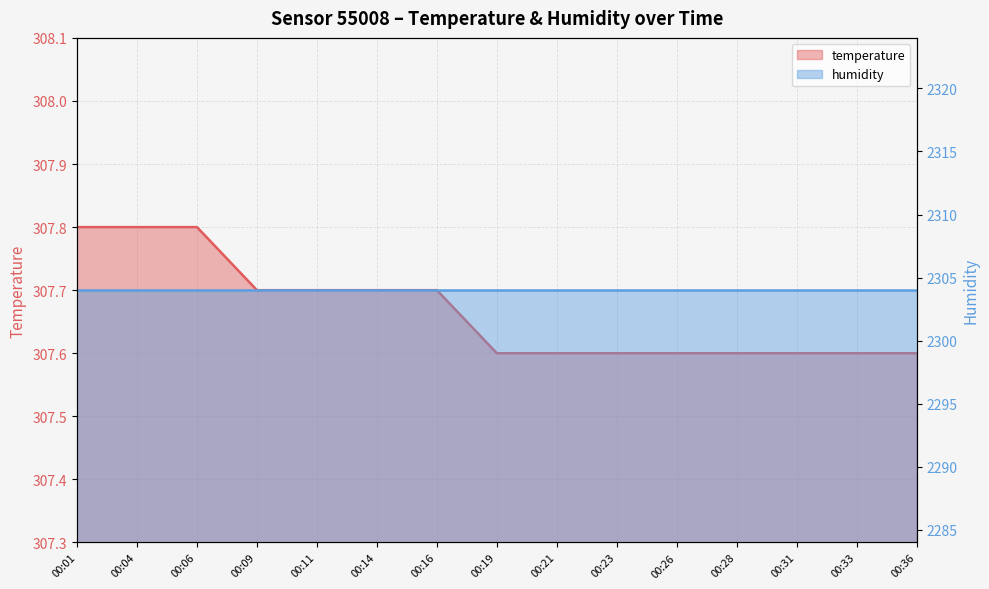

Rank the categories by value from highest to lowest.

00:01, 00:04, 00:06, 00:09, 00:11, 00:14, 00:16, 00:19, 00:21, 00:23, 00:26, 00:28, 00:31, 00:33, 00:36